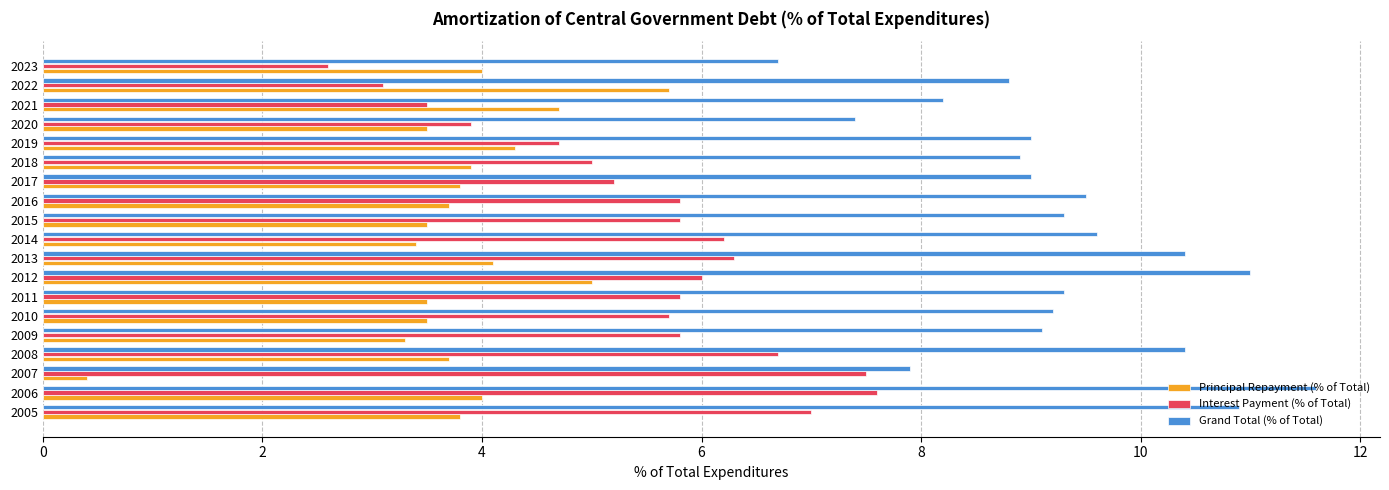

Which series changed the most between 2012 and 2020?

Grand Total (% of Total)